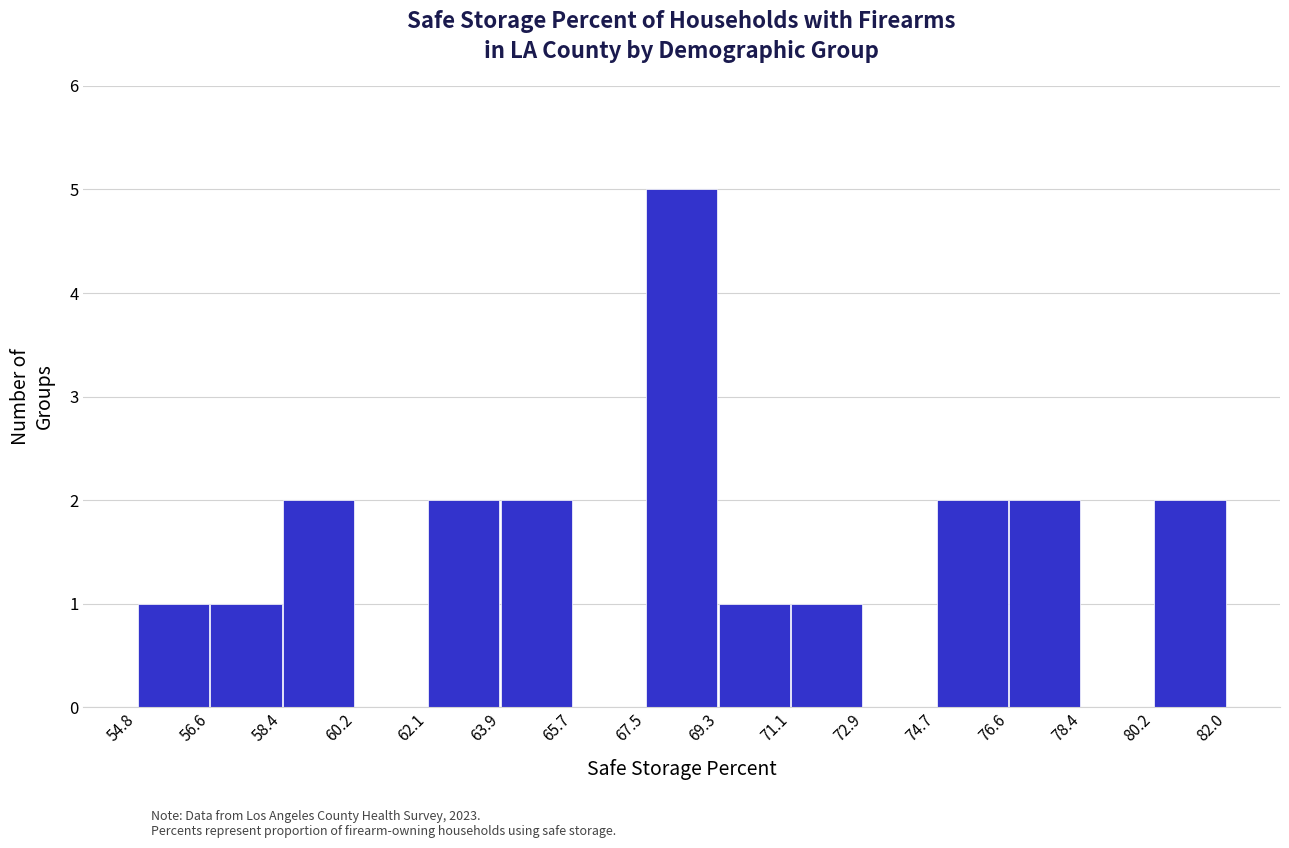

Reading right to left, extract all data points from this chart.

80.2=2	78.4=0	76.6=2	74.7=2	72.9=0	71.1=1	69.3=1	67.5=5	65.7=0	63.9=2	62.1=2	60.2=0	58.4=2	56.6=1	54.8=1